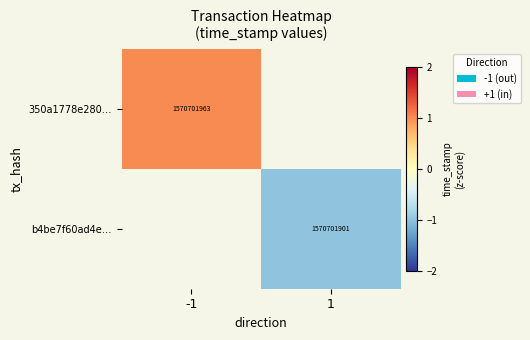

At how many categories does at least one series exceed 0?

1